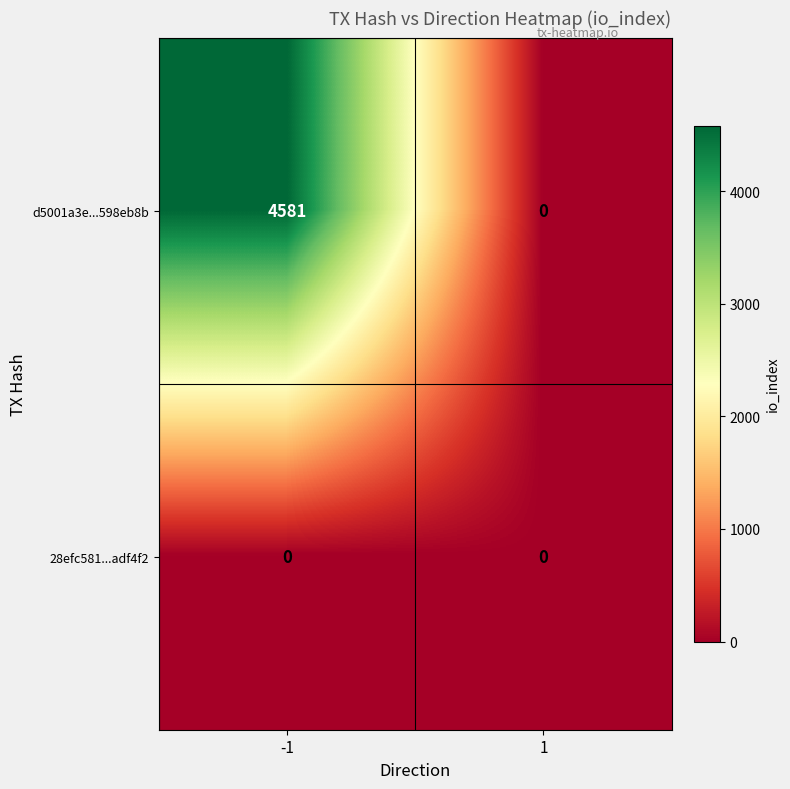

Which category has the highest value across all series?

-1